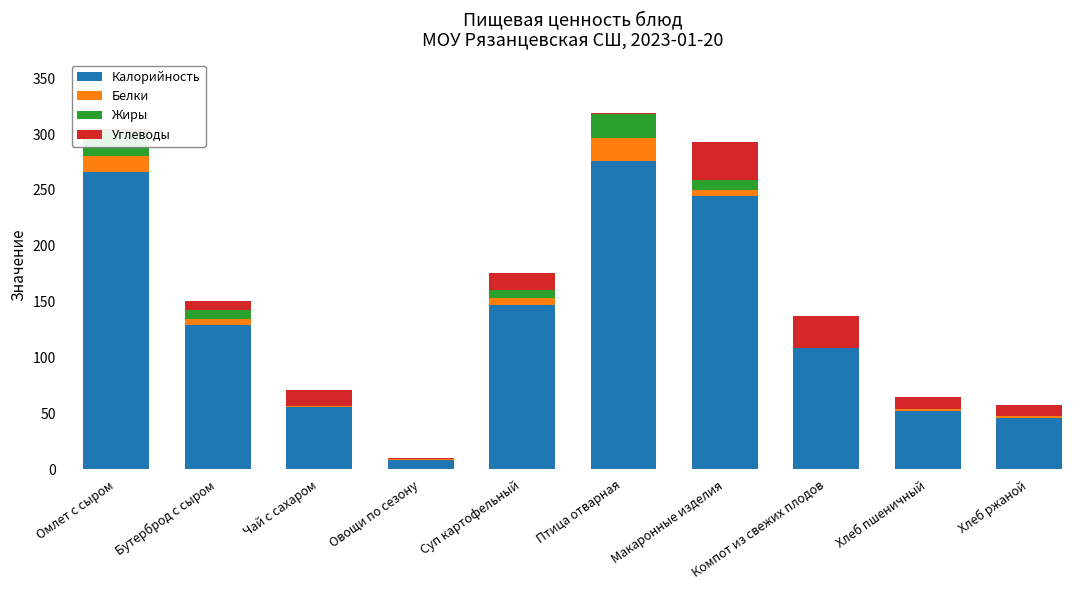

What is the sum of all Калорийность values?

1334.0